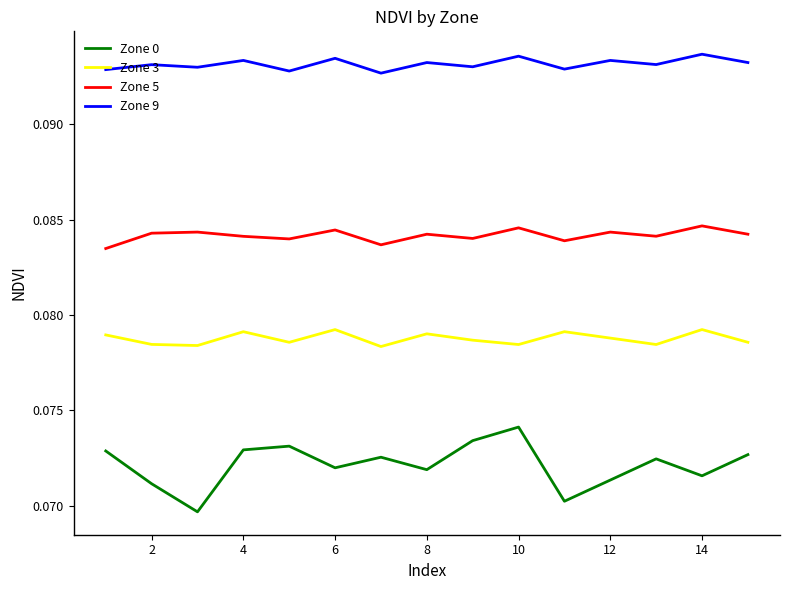

True or false: Zone 9 and Zone 0 cross at least once.

False